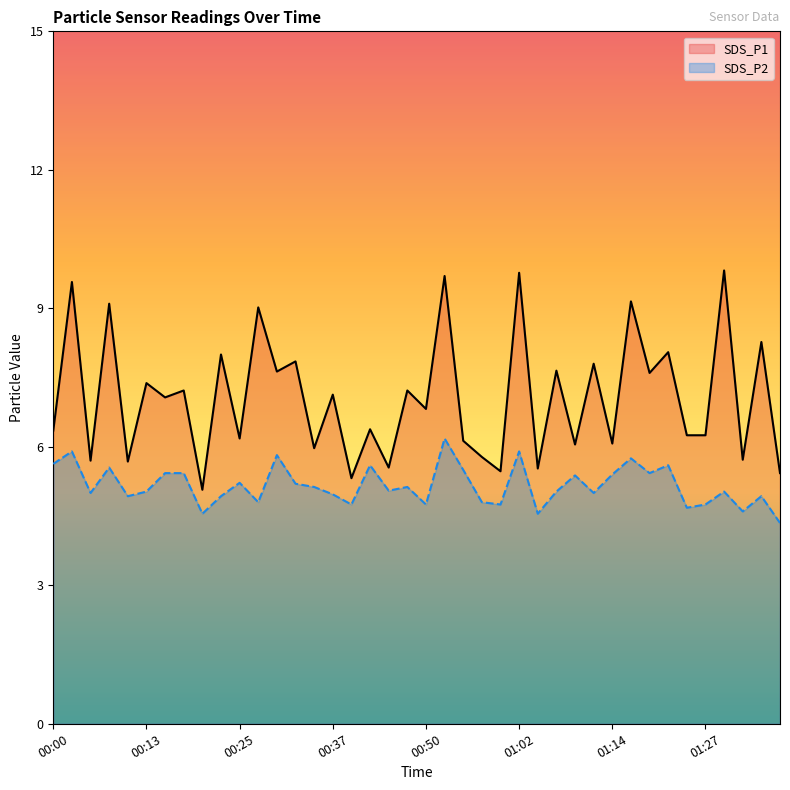

How many interior local valleys does the SDS_P1 series have?

16